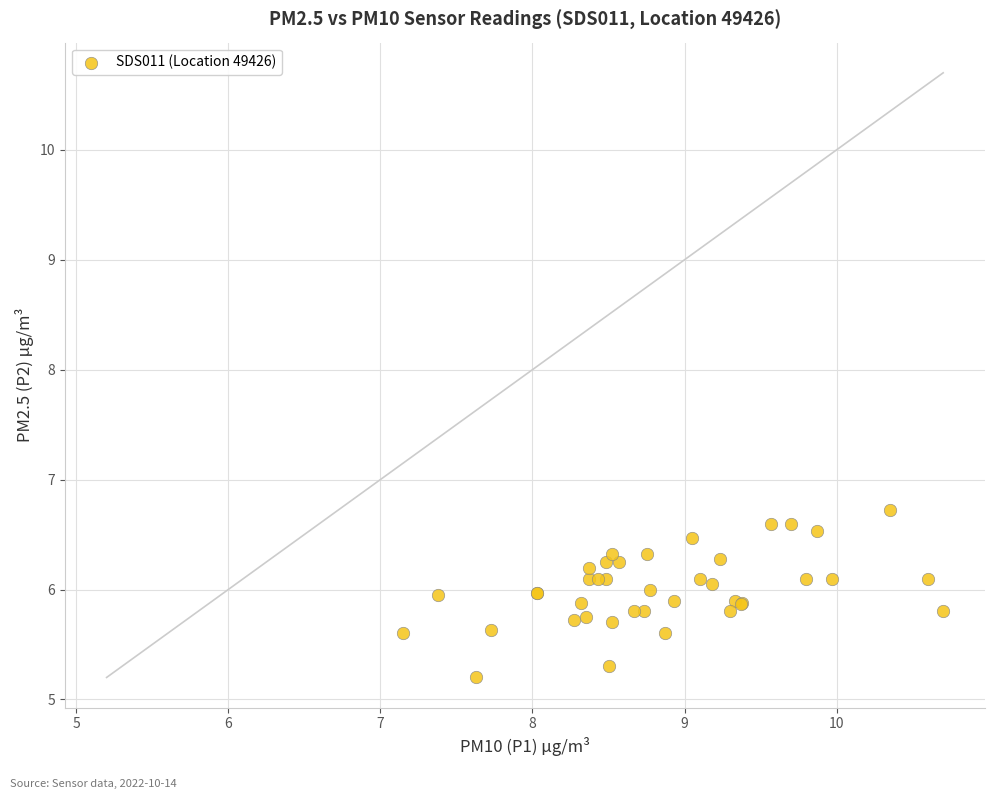

What Y value in the scatter plot is closest to 5?

5.2